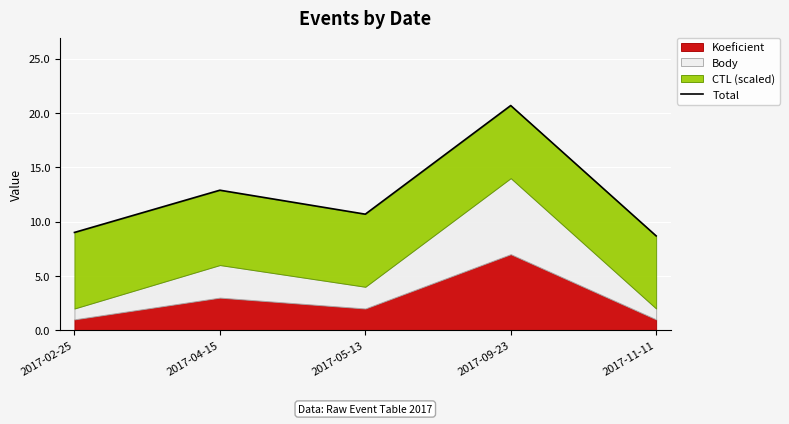

At which category does the data reach its first local peak?

2017-04-15